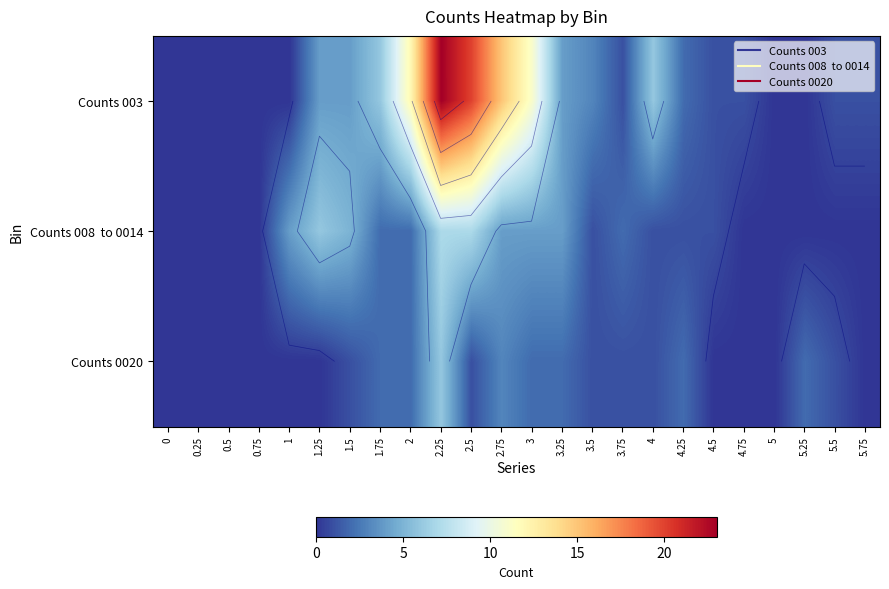

Between 1 and 3.75, which is larger?

3.75